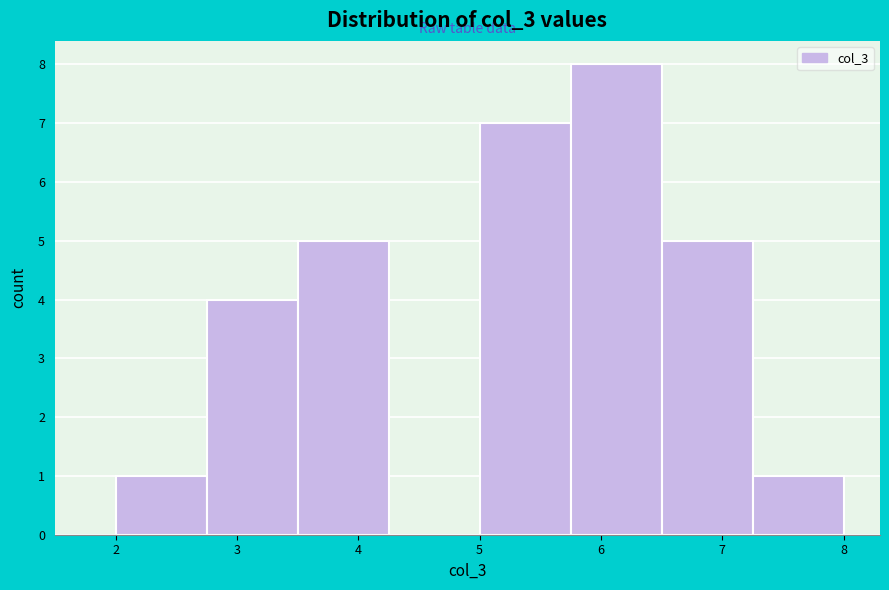

How tall is the bar that spans 3.50 to 4.25 on the x-axis? Neither the bar edges nor the heights are printed on the chart, so give them approximately, as read against the axes.

5